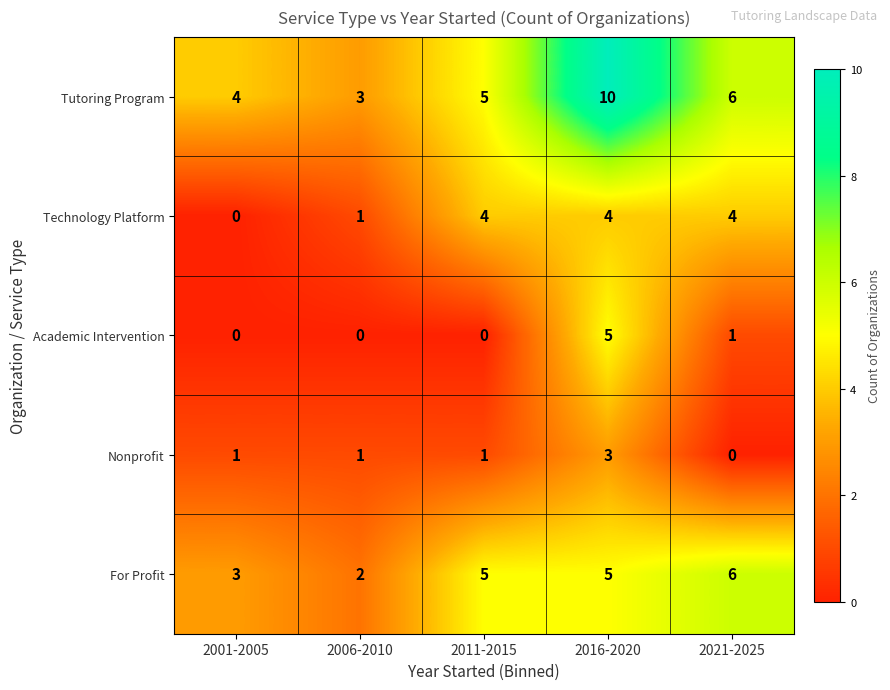

Reading right to left, extract all data points from this chart.

Tutoring Program: 2021-2025=6	2016-2020=10	2011-2015=5	2006-2010=3	2001-2005=4
Technology Platform: 2021-2025=4	2016-2020=4	2011-2015=4	2006-2010=1	2001-2005=0
Academic Intervention: 2021-2025=1	2016-2020=5	2011-2015=0	2006-2010=0	2001-2005=0
Nonprofit: 2021-2025=0	2016-2020=3	2011-2015=1	2006-2010=1	2001-2005=1
For Profit: 2021-2025=6	2016-2020=5	2011-2015=5	2006-2010=2	2001-2005=3